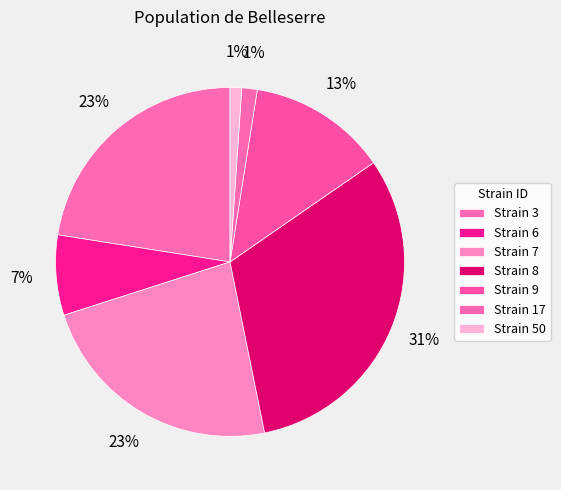

How many segments does this pie chart have?

7